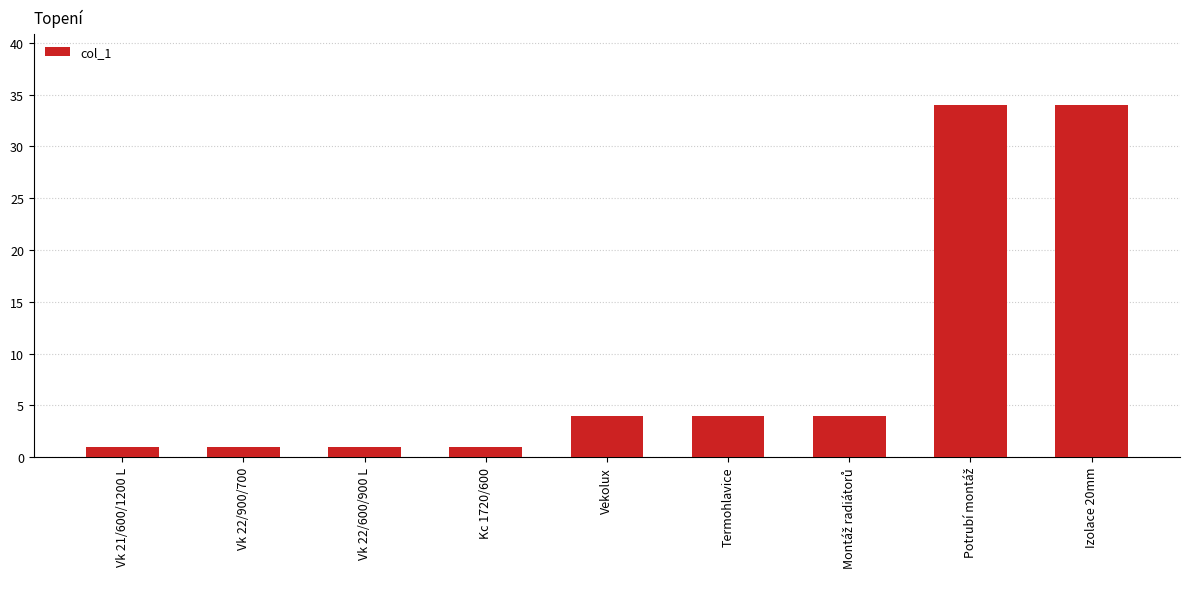

What is the difference between the maximum and minimum values?

33